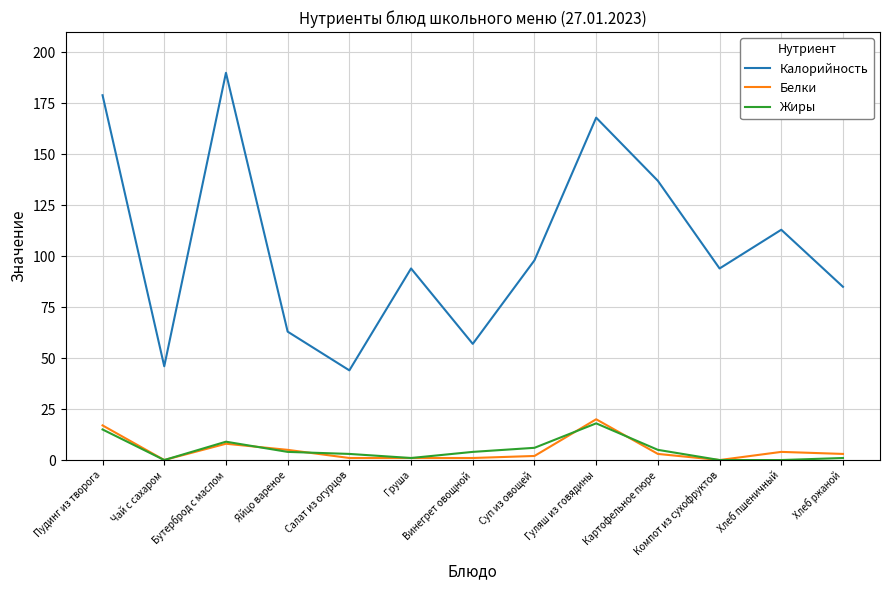

Reading left to right, transcribe all the data shown in this chart.

Калорийность: 179	46	190	63	44	94	57	98	168	137	94	113	85
Белки: 17	0	8	5	1	1	1	2	20	3	0	4	3
Жиры: 15	0	9	4	3	1	4	6	18	5	0	0	1